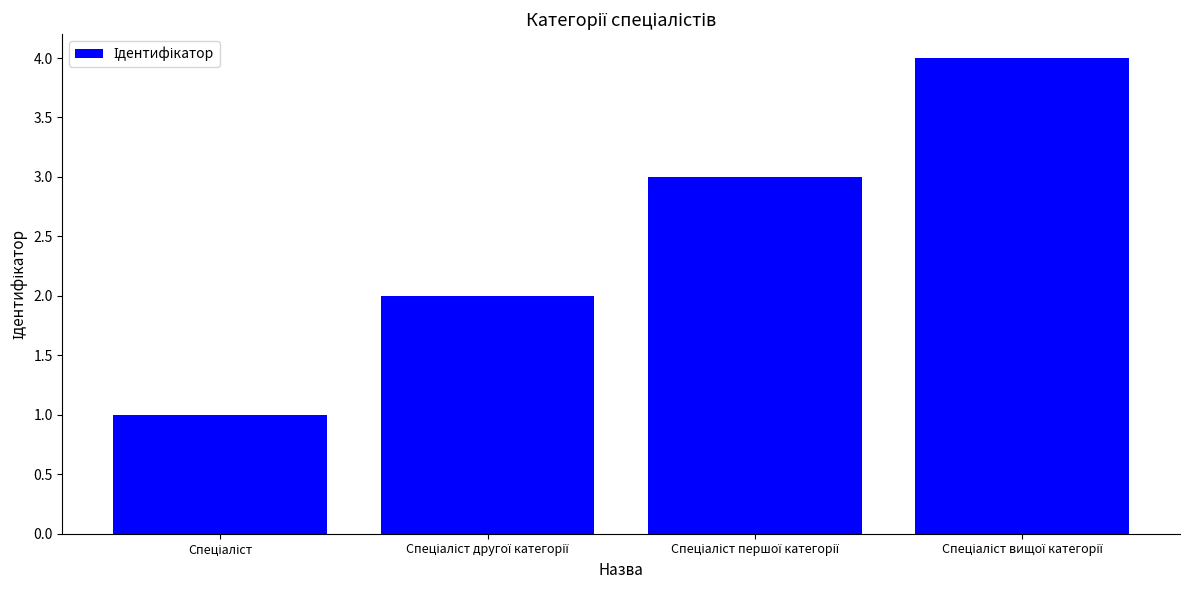

What is the maximum value shown in the chart?

4